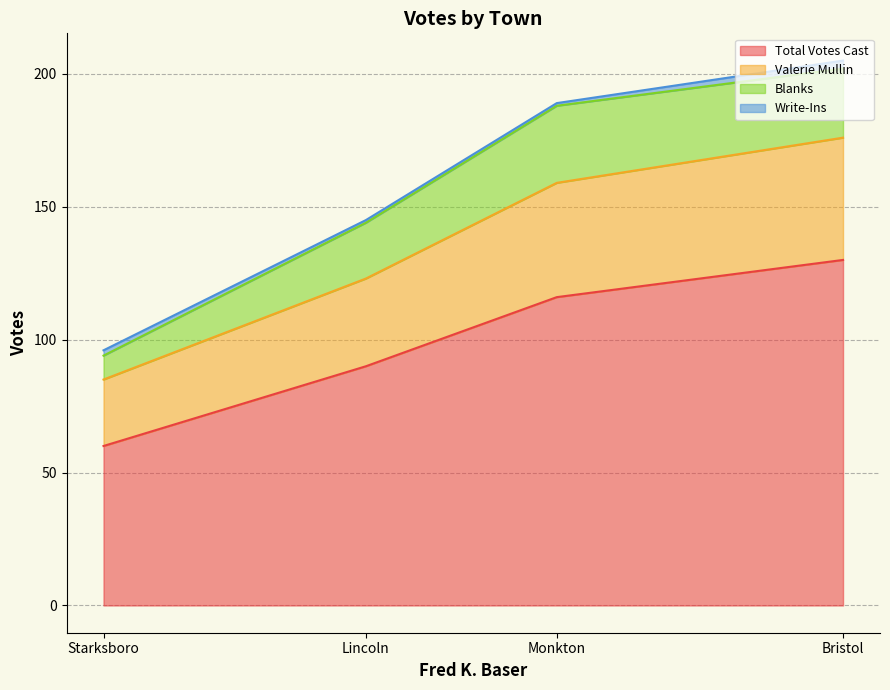

What is the lowest value of the Valerie Mullin series?

25